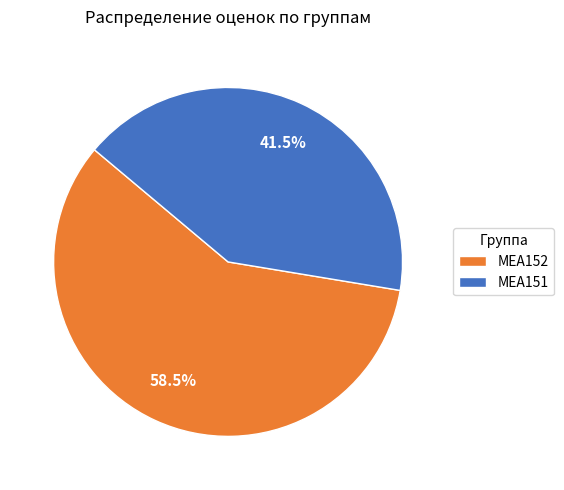

Rank the categories by value from lowest to highest.

МЕА151, МЕА152